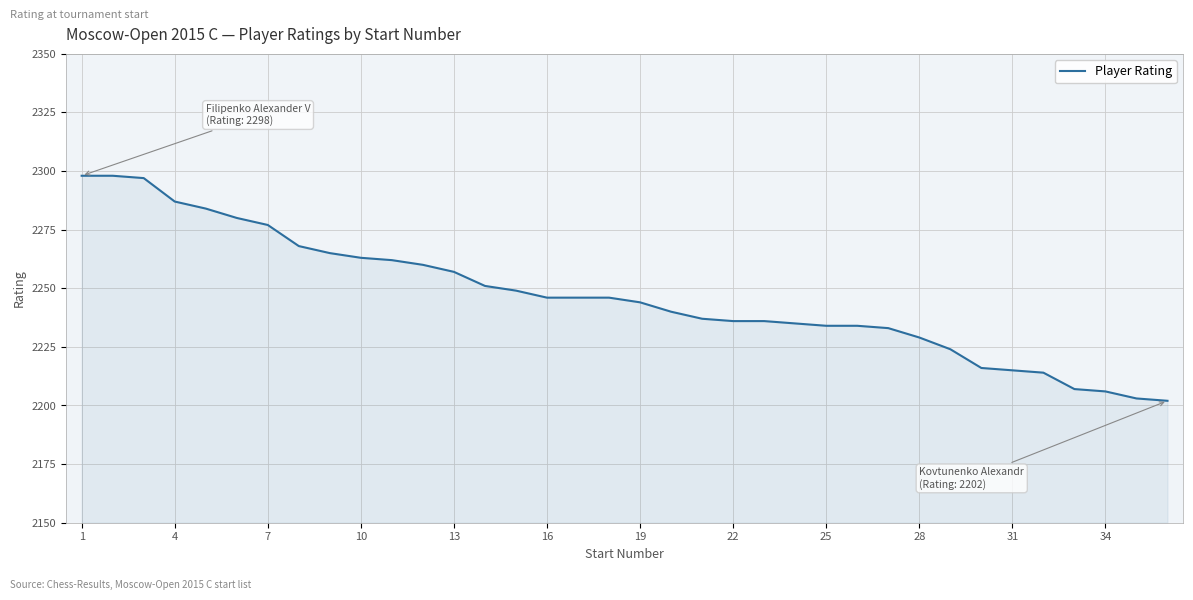

What is the greatest value displayed?

2298